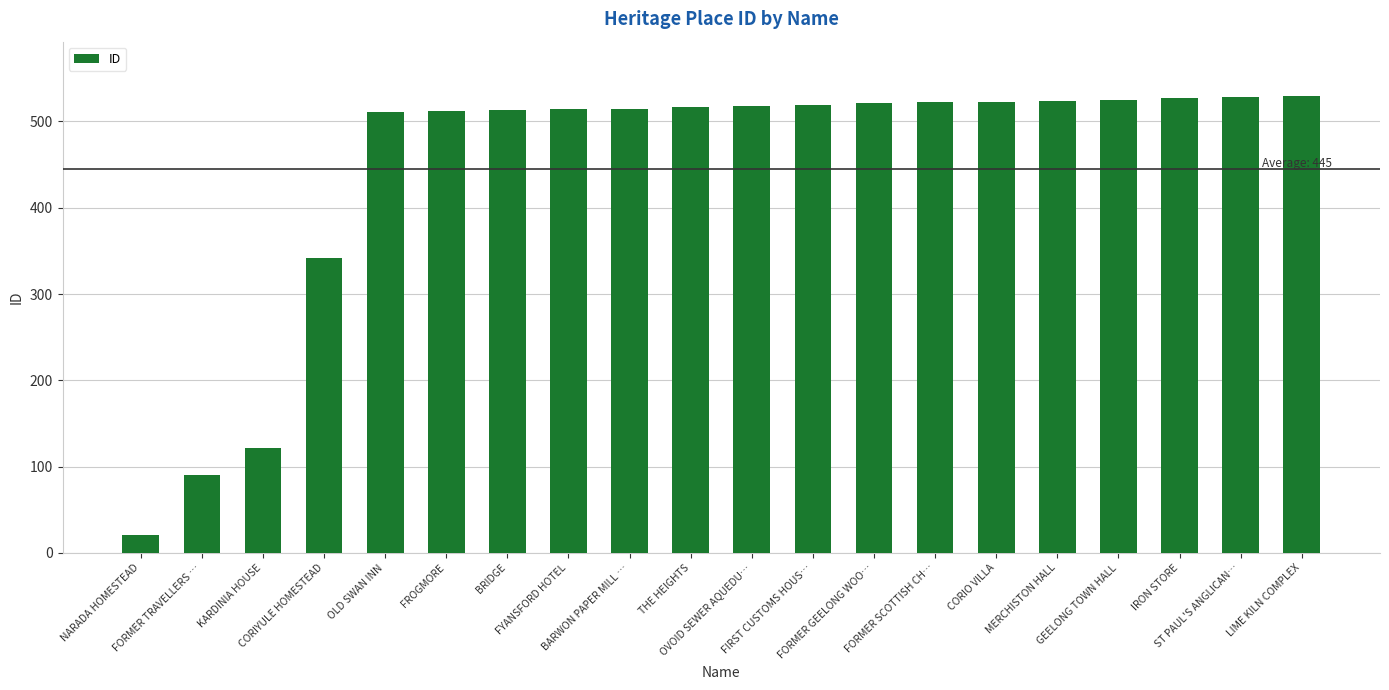

What is the sum of all values?

8892